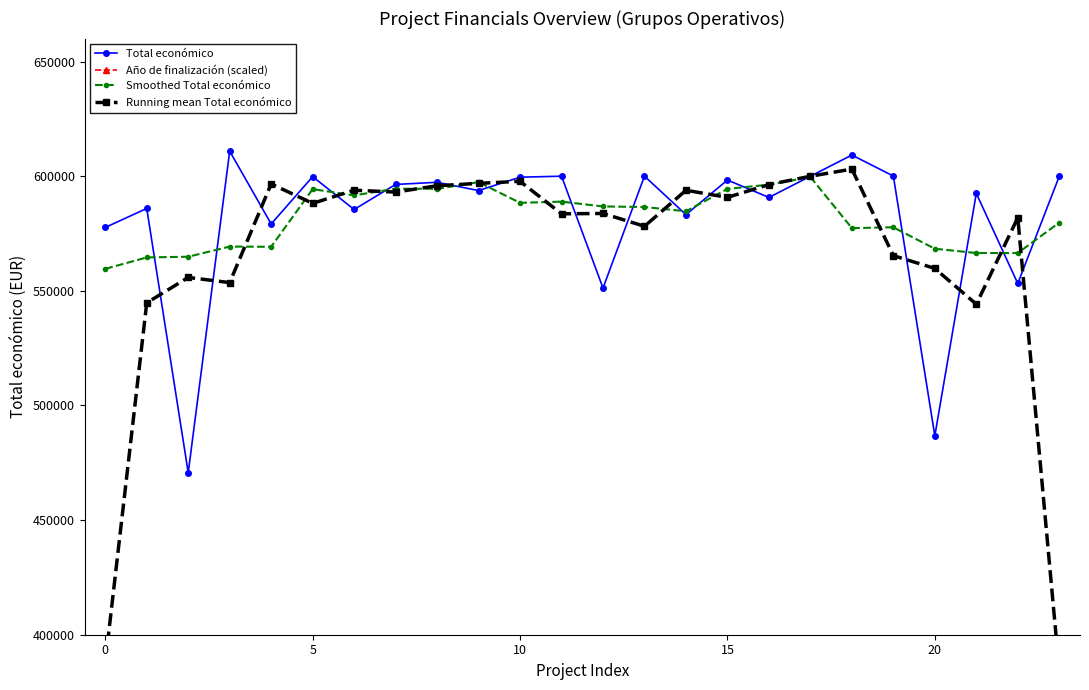

What is the highest value of the Total económico series?

610889